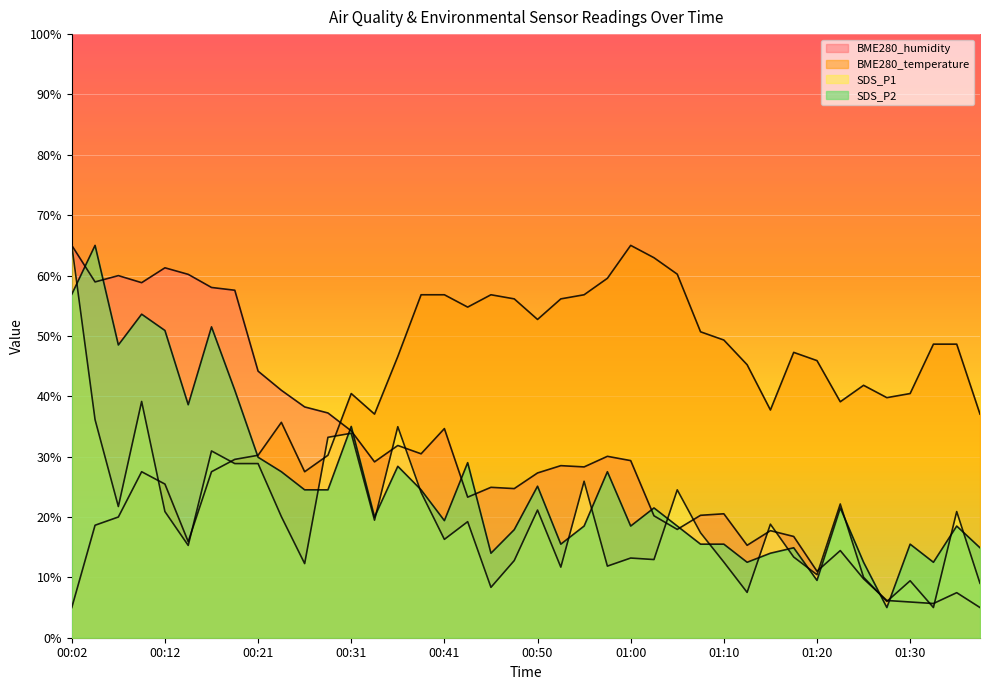

What is the difference between the BME280_temperature values at 01:22 and 00:31?

1.4